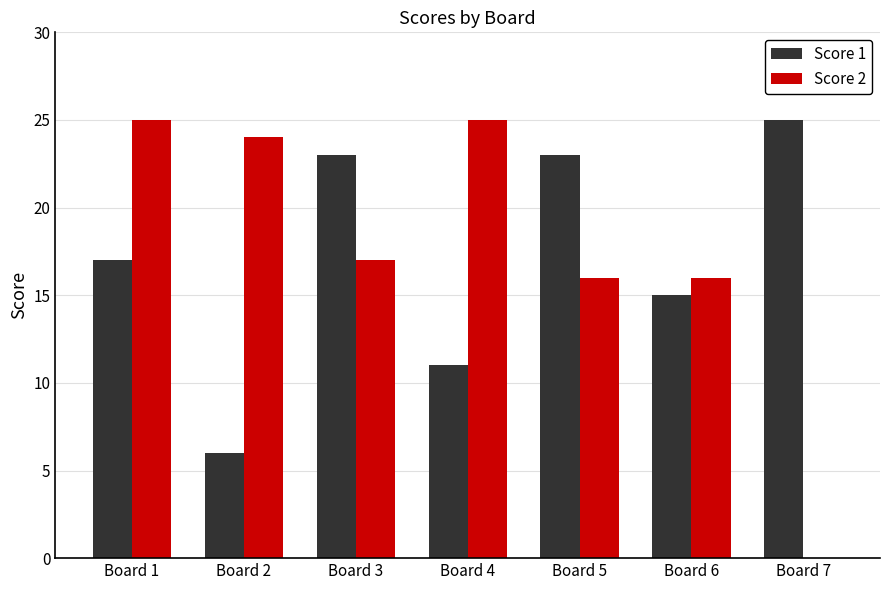

True or false: Score 2 has a value of 25 at Board 1.

True